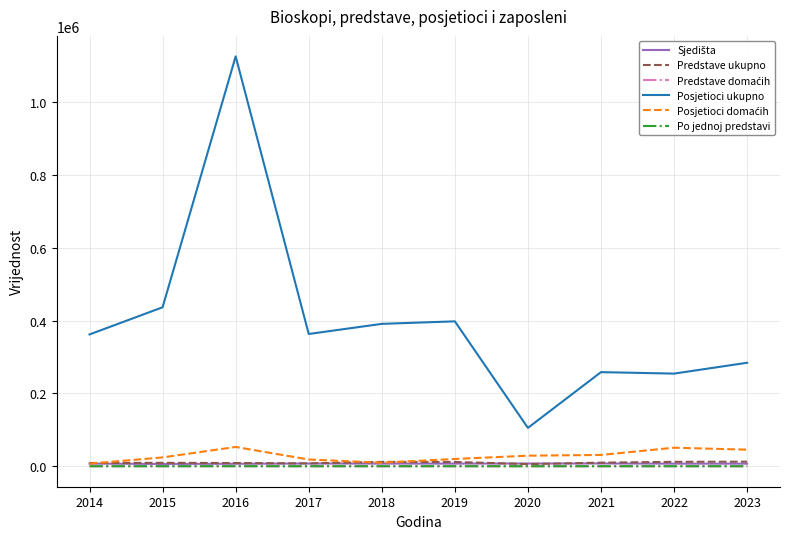

True or false: Po jednoj predstavi and Posjetioci ukupno intersect in this chart.

False